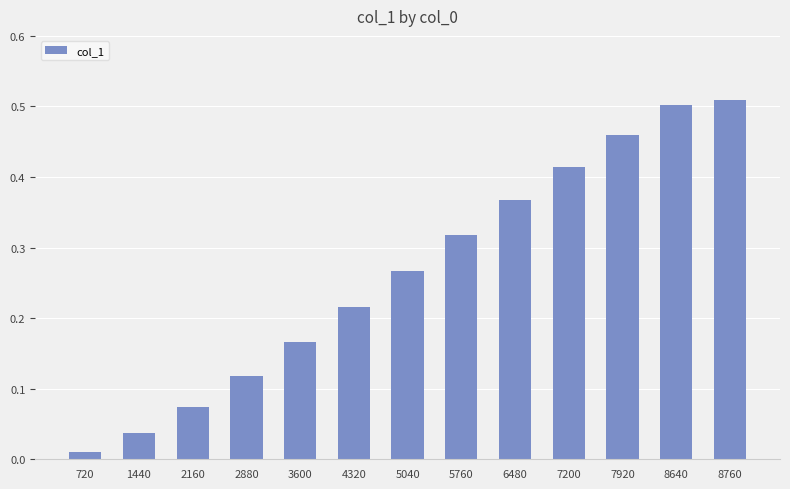

Rank the categories by value from highest to lowest.

8760, 8640, 7920, 7200, 6480, 5760, 5040, 4320, 3600, 2880, 2160, 1440, 720